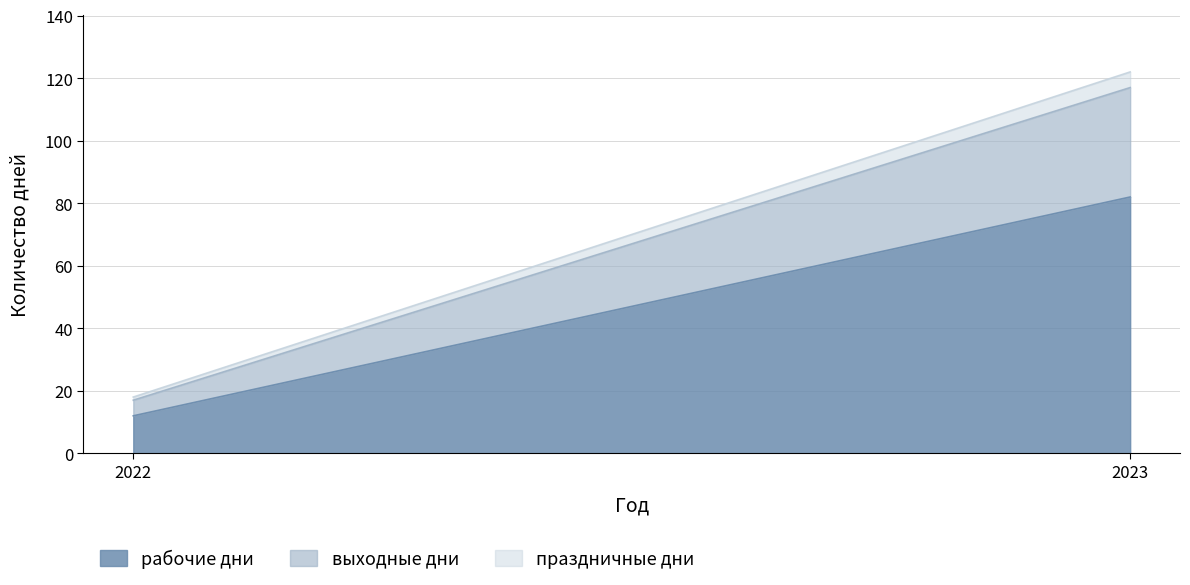

What is the total value across all series at 2023?

122